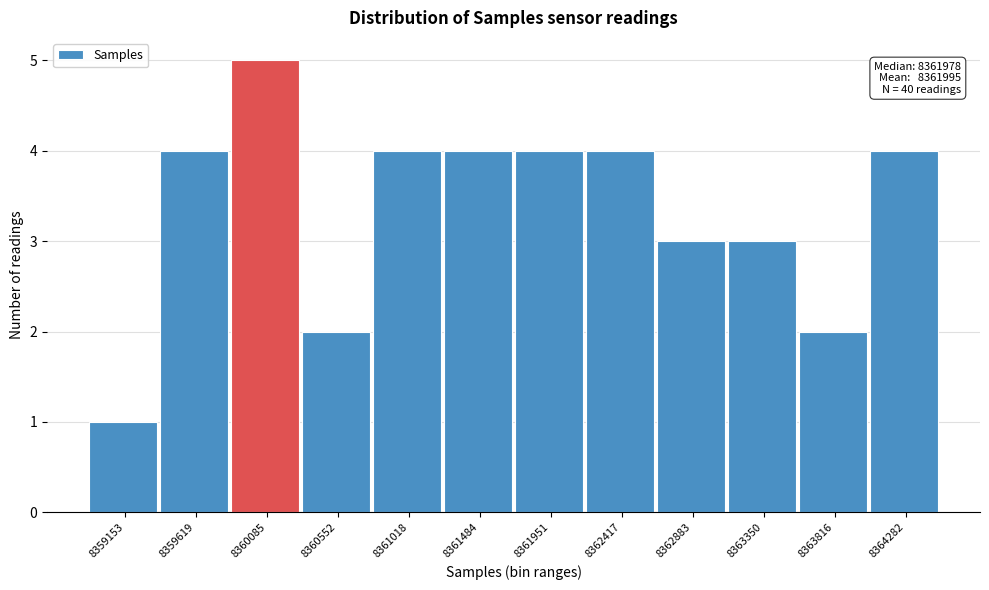

Reading left to right, extract all data points from this chart.

1	4	5	2	4	4	4	4	3	3	2	4